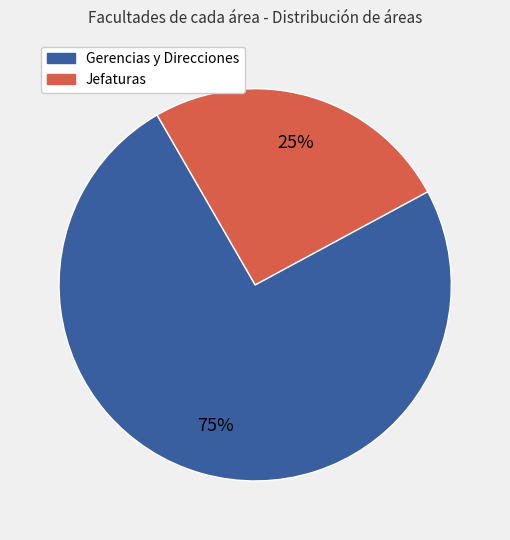

How many slices are in this pie chart?

2